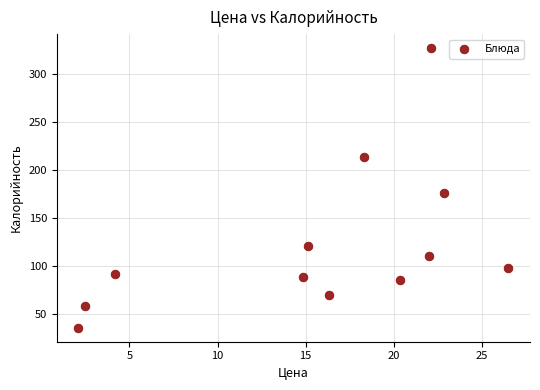

What is the average X value?

15.6